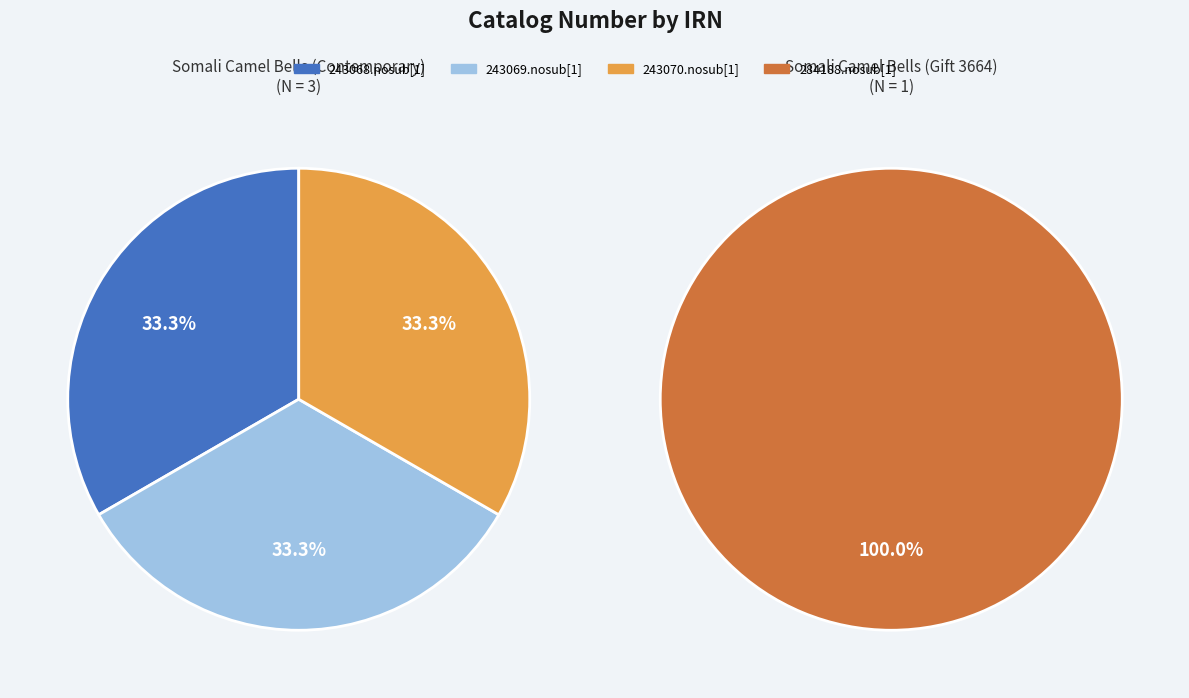

True or false: 243070.nosub[1] accounts for 16% of the total.

False